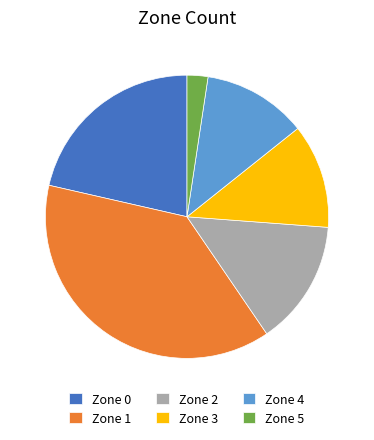

What is the ratio of the value at Zone 0 to the value at Zone 2?

1.5